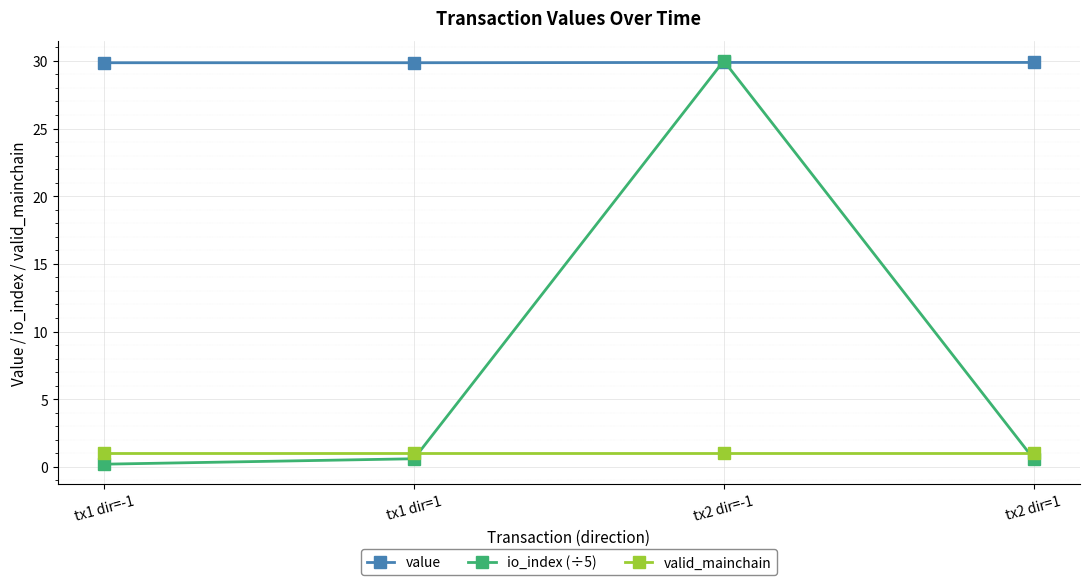

What is the total value across all series at tx1 dir=1?

31.5